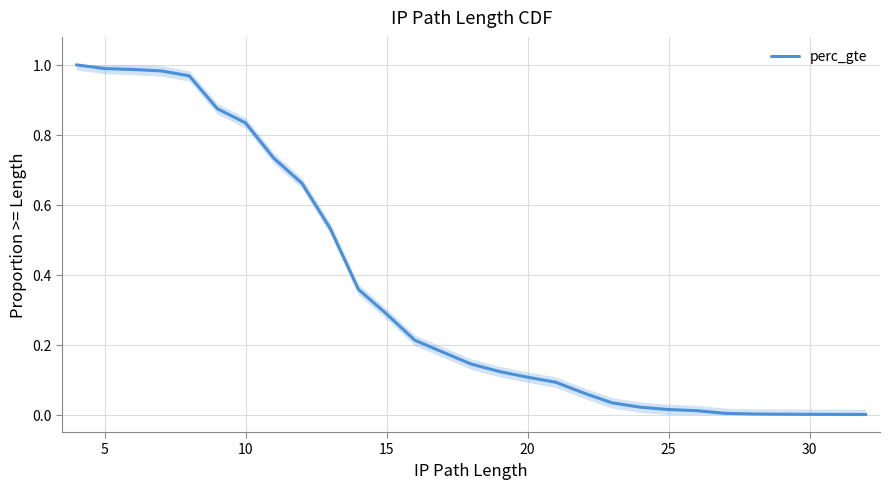

True or false: there are more than 2 points higher than both neighbors.

False